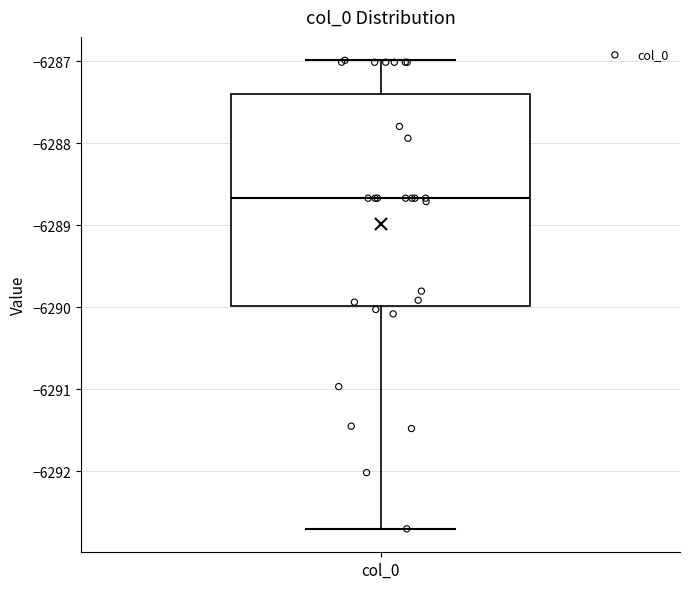

Read this box plot against the y-axis: the position of the median line, the range covered by the box, and the ends of both whiskers. The values are not printed on the chart, so give them approximately, as read against the axis.

median -6288.7, box -6290.0 to -6287.4, whiskers -6292.7 to -6287.0